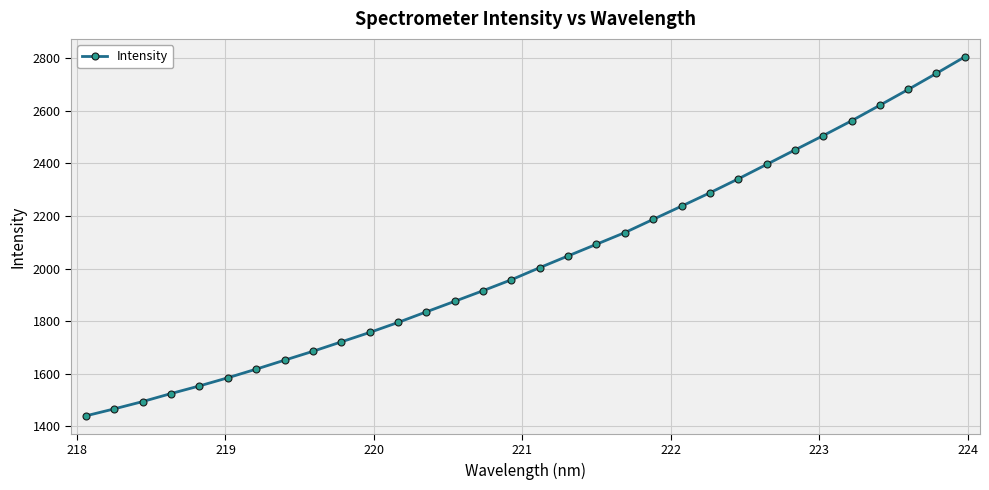

Does the chart display data point markers on the line(s)?

Yes